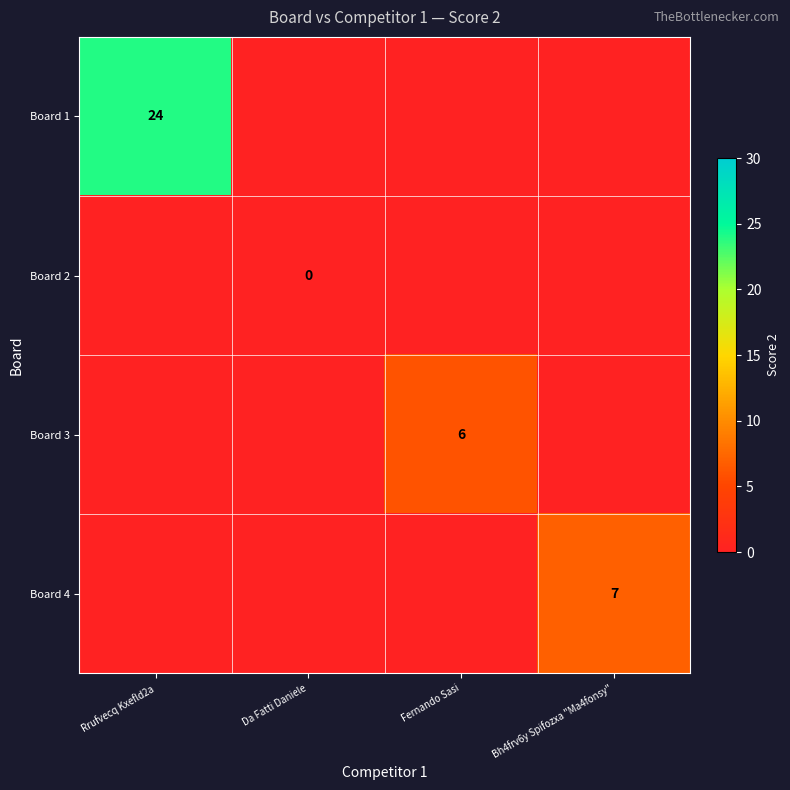

How many data points does each series have?

4